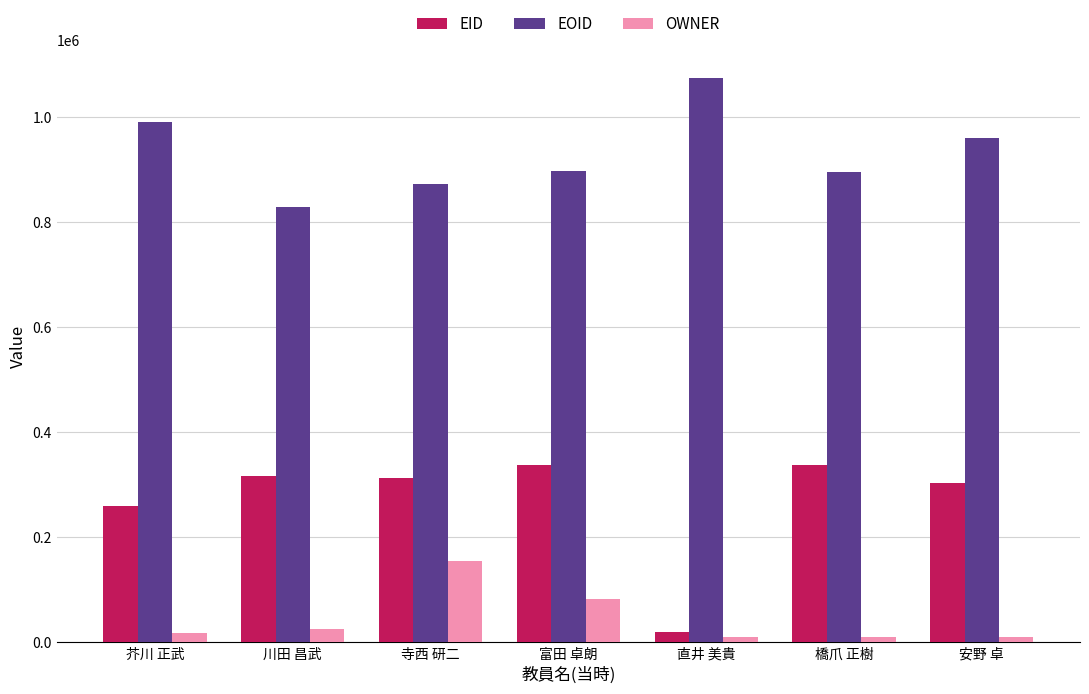

What is the difference between the OWNER values at 芥川 正武 and 寺西 研二?

138740